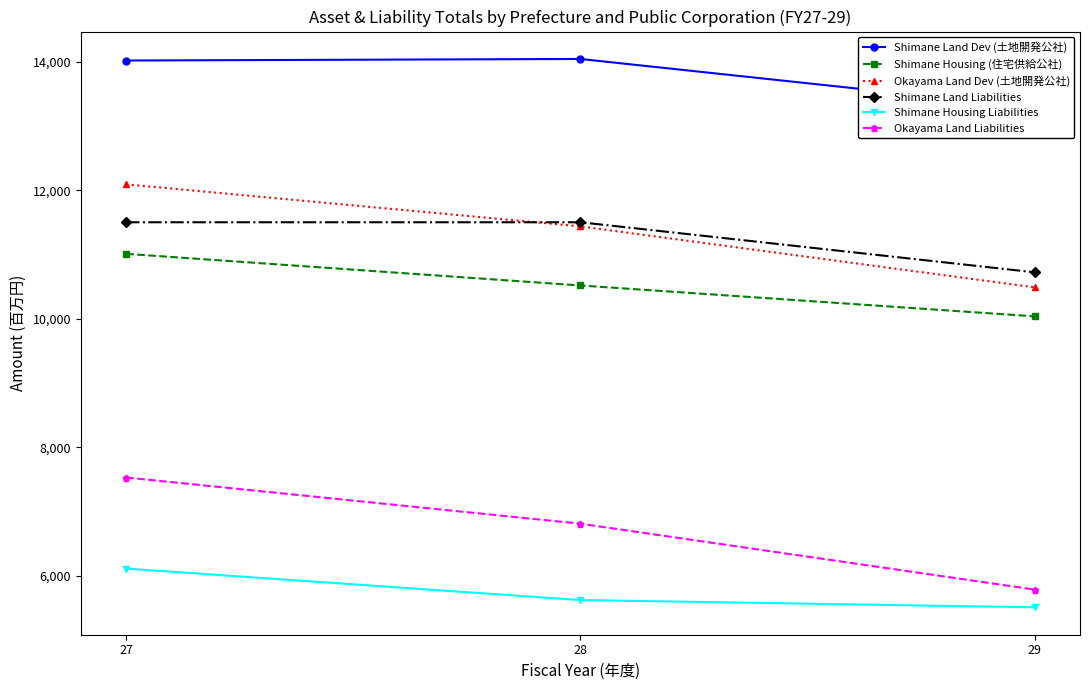

How many categories are shown in the chart?

3